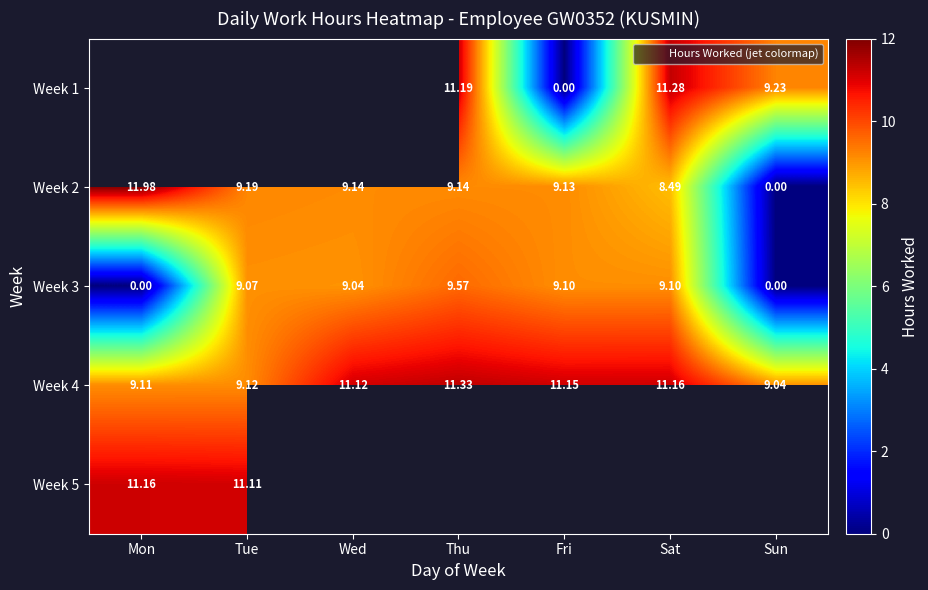

What is the greatest value displayed?

12.0